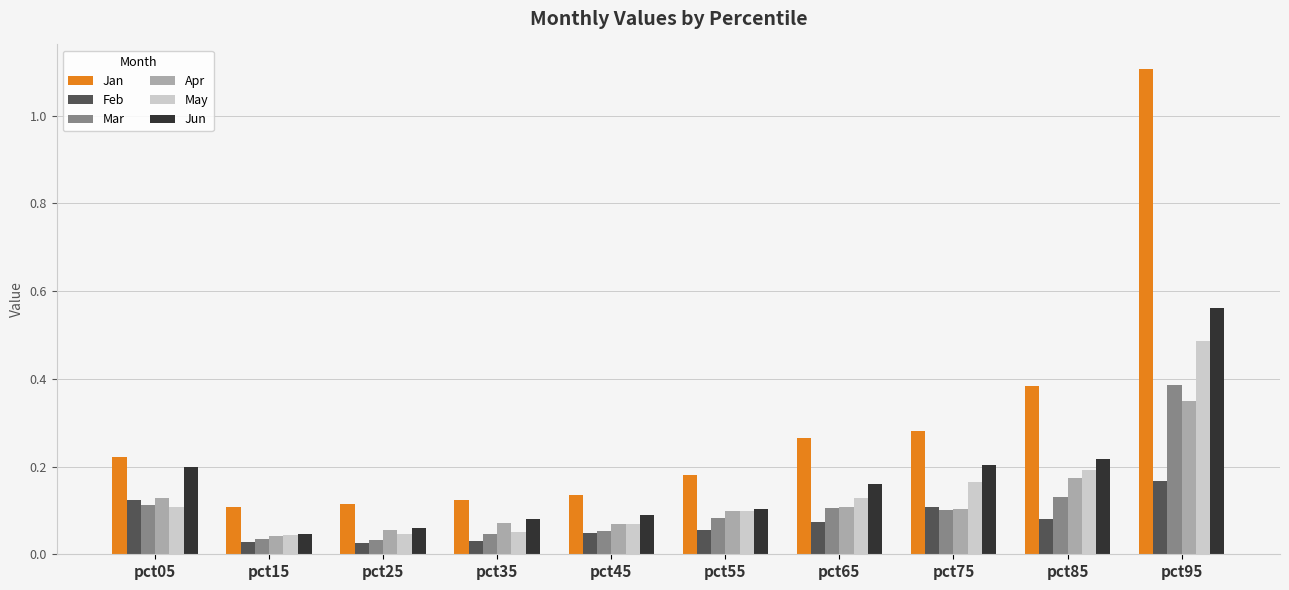

What is the sum of all Feb values?

0.7